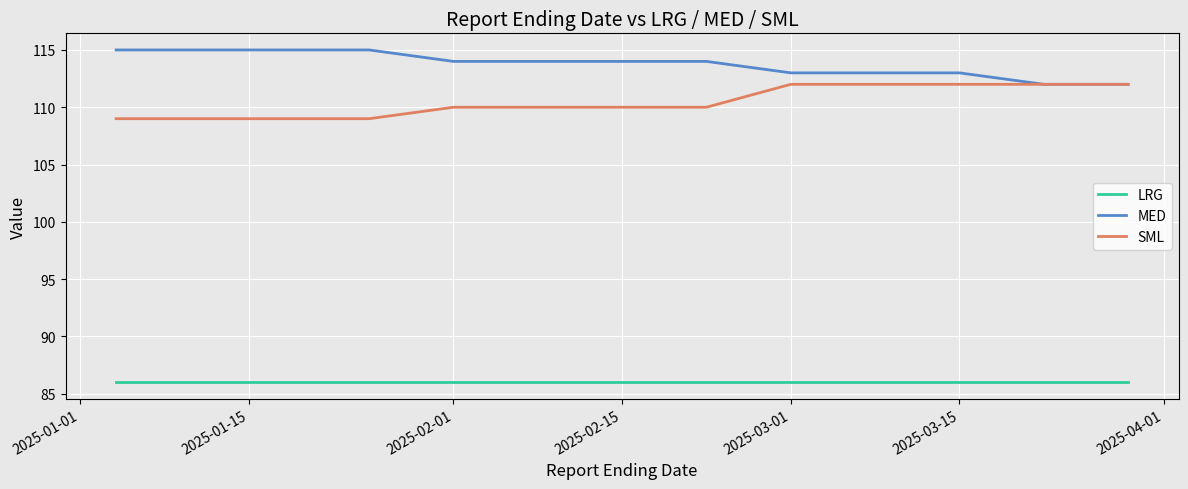

Which series has the largest total across all categories?

MED